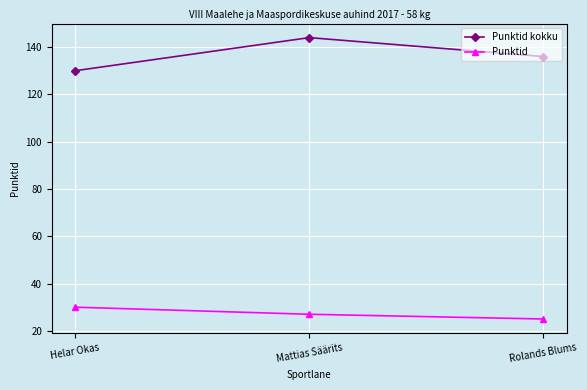

What is the minimum value for Punktid?

25